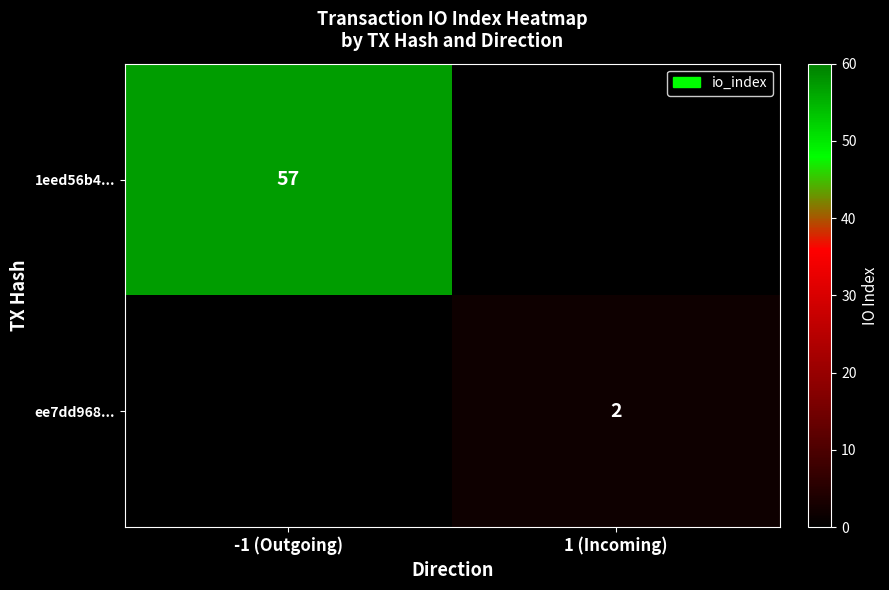

Is it true that 1eed56b4... equals 57 at -1 (Outgoing)?

True